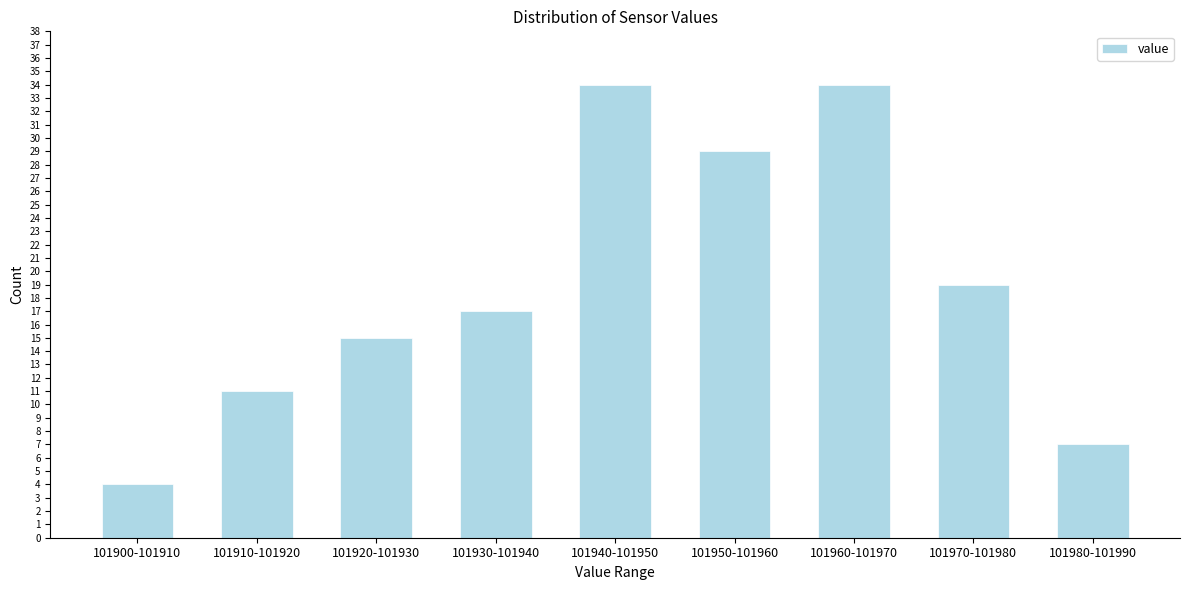

Reading right to left, transcribe all the data shown in this chart.

7	19	34	29	34	17	15	11	4